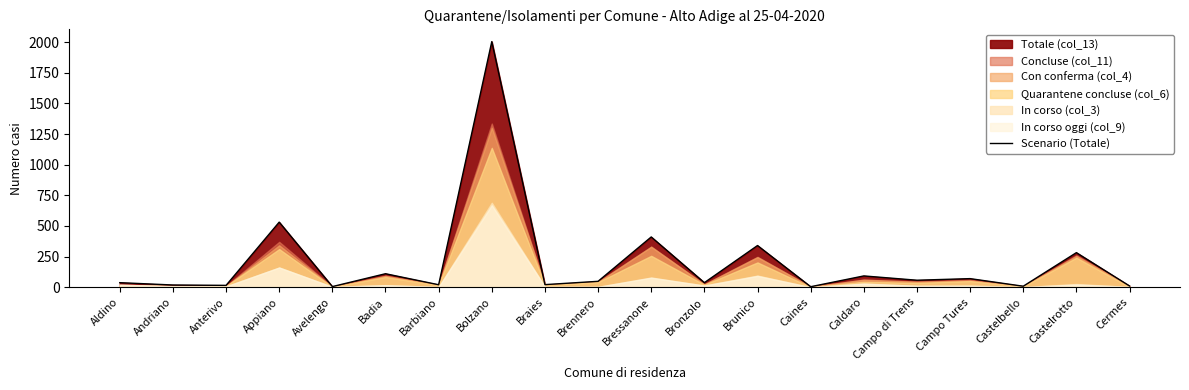

Reading left to right, what are all the values shown in this chart?

37	18	15	531	5	110	20	2004	21	48	410	37	340	4	92	57	70	8	282	10